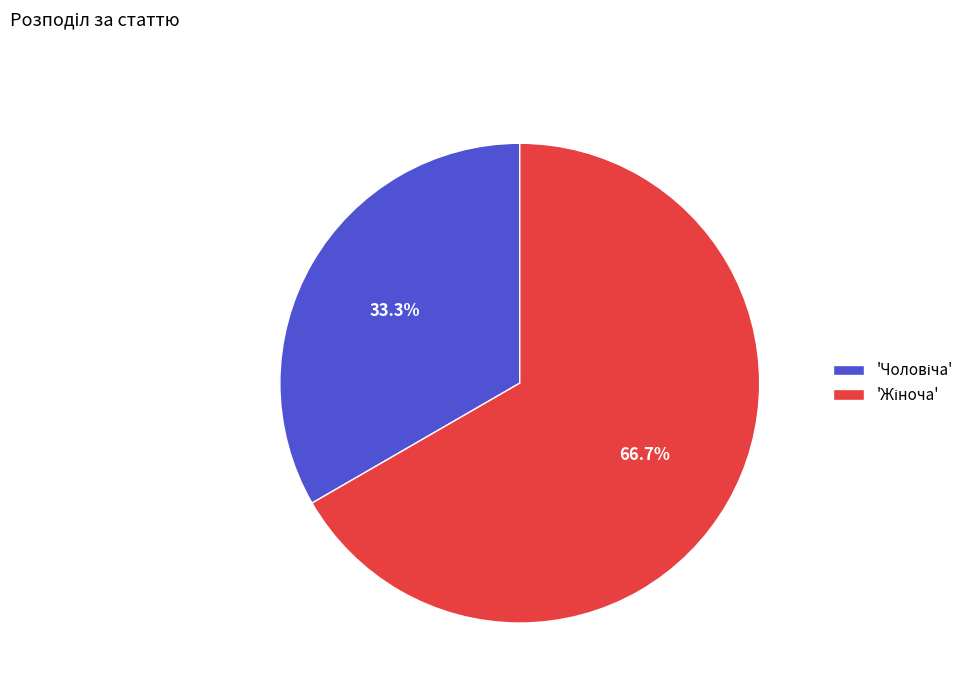

Is there a majority slice in this chart?

Yes